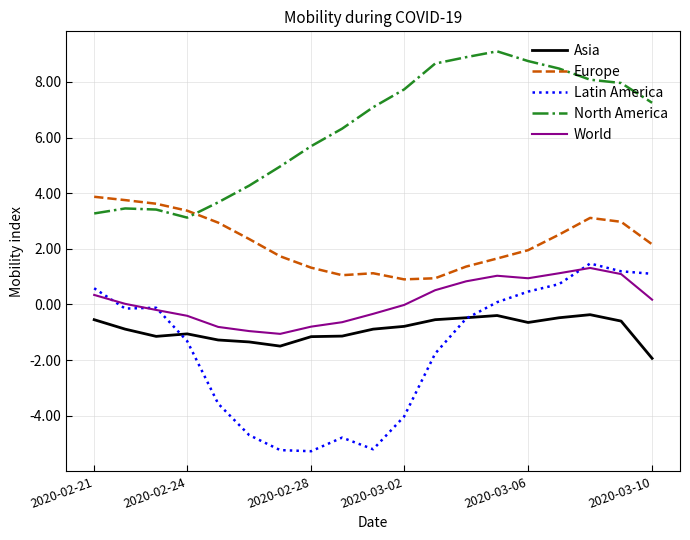

True or false: World and Asia intersect in this chart.

False